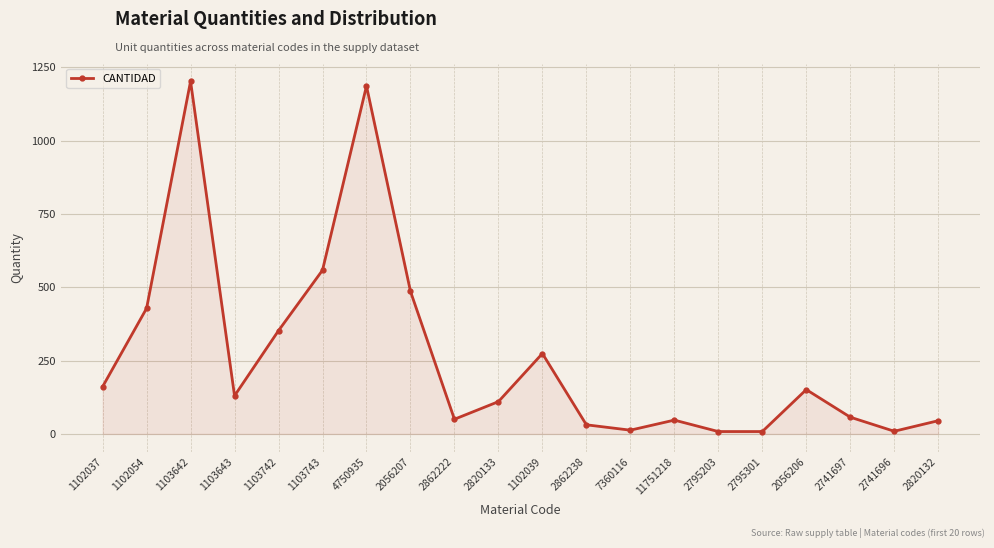

Between 1103642 and 7360116, which is larger?

1103642